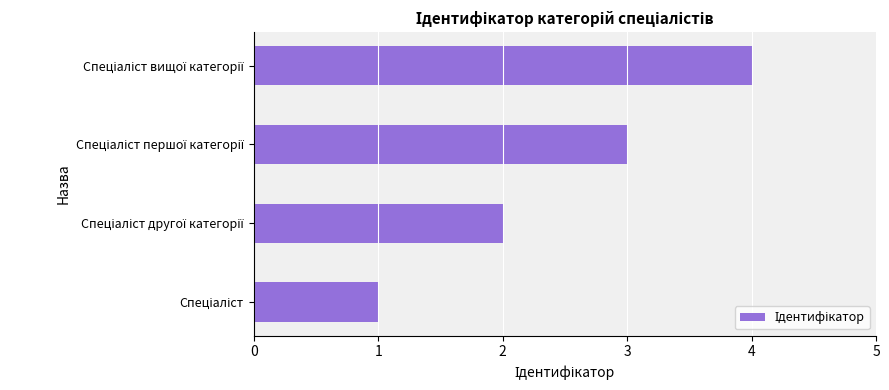

What is the sum of all values?

10